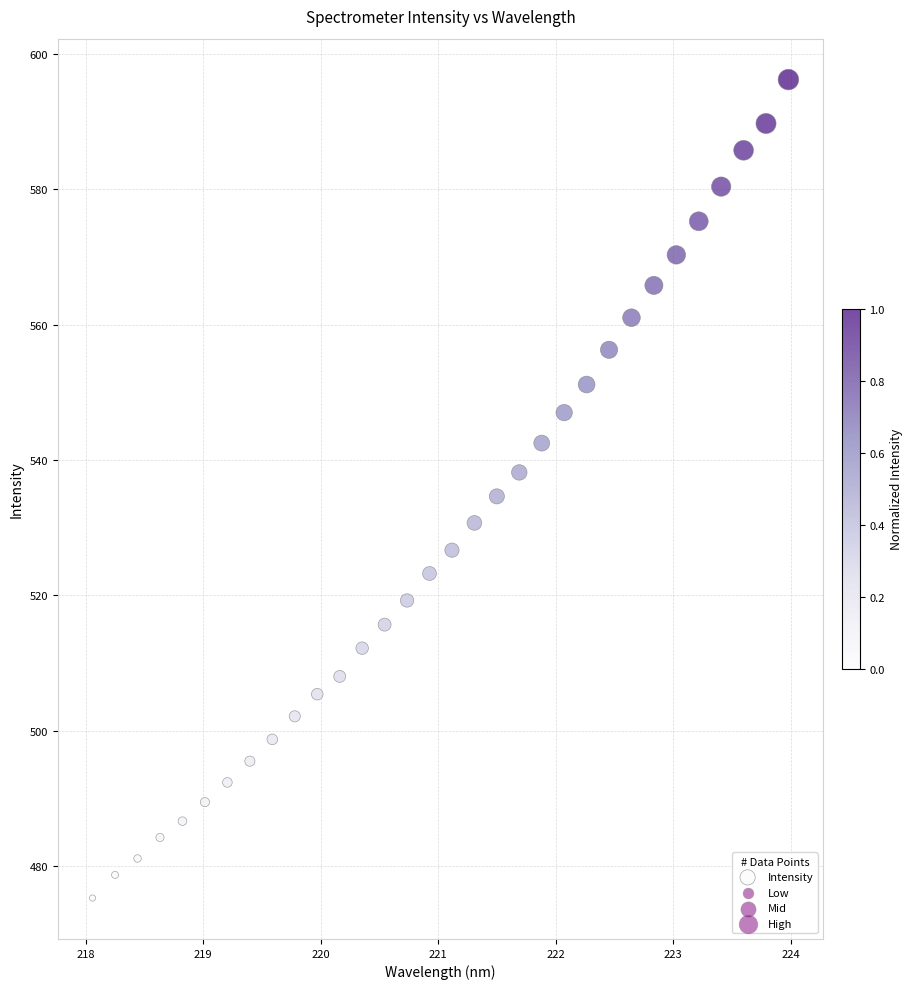

What is the range of Y values (max minus min)?

120.9